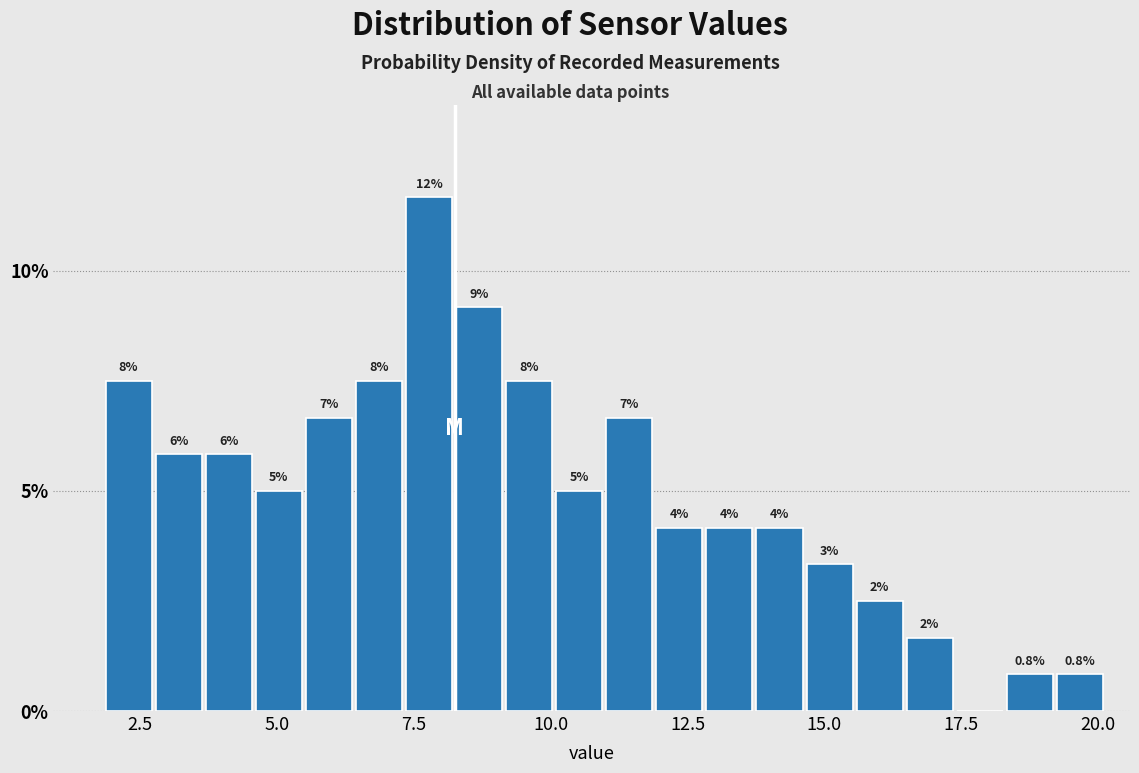

Around what value on the x-axis is the tallest bar? Give the approximate position of its centre, as read against the axis.

8.0